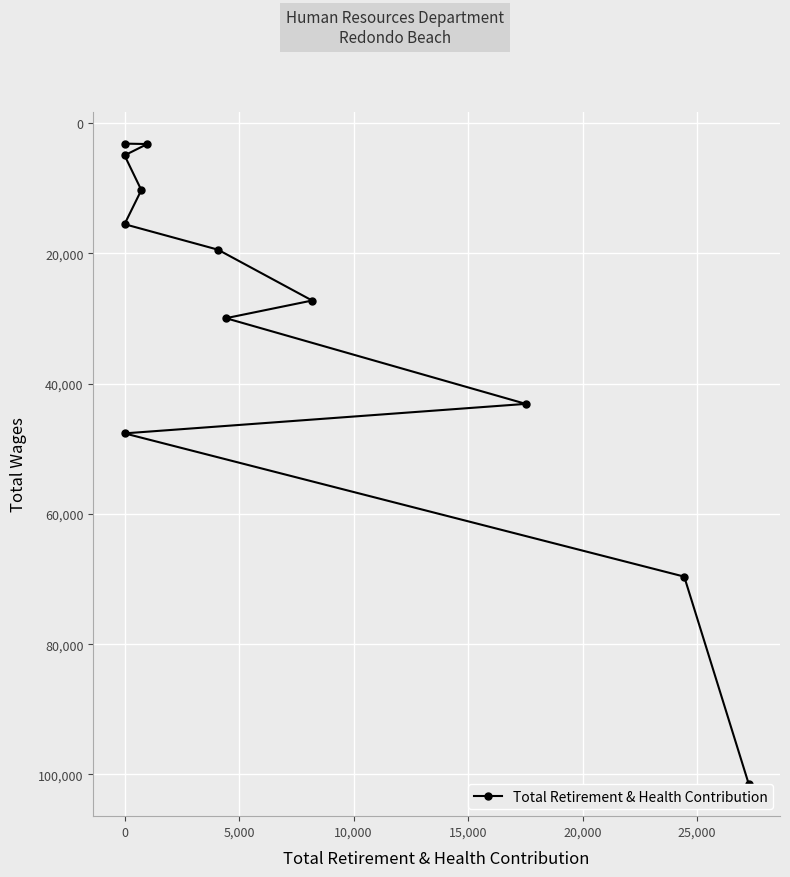

What is the maximum value shown in the chart?

101490